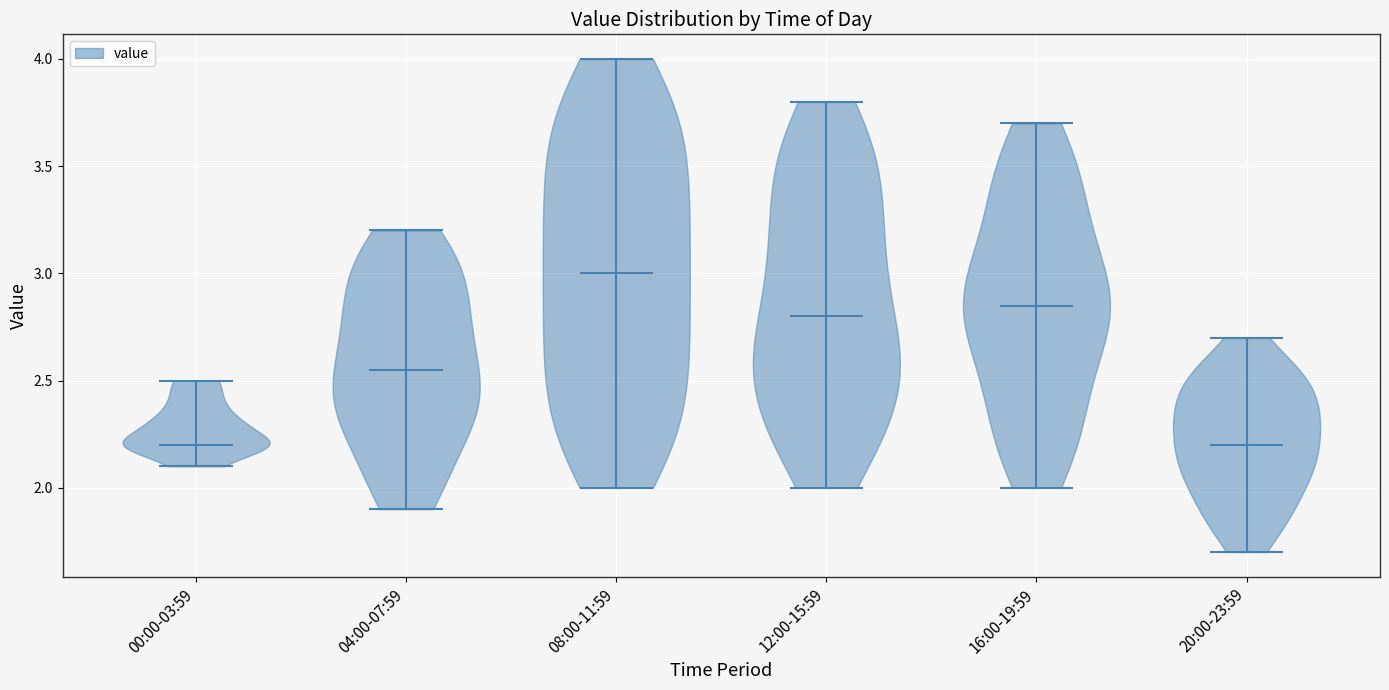

Reading left to right, read every violin against the y-axis: where its median line is, and the lowest and highest points it reaches. The values are not printed on the chart, so give them approximately, as read against the axis.

00:00-03:59: median line 2.20, lowest point 2.10, highest point 2.50
04:00-07:59: median line 2.55, lowest point 1.90, highest point 3.20
08:00-11:59: median line 3.00, lowest point 2.00, highest point 4.00
12:00-15:59: median line 2.80, lowest point 2.00, highest point 3.80
16:00-19:59: median line 2.85, lowest point 2.00, highest point 3.70
20:00-23:59: median line 2.20, lowest point 1.70, highest point 2.70